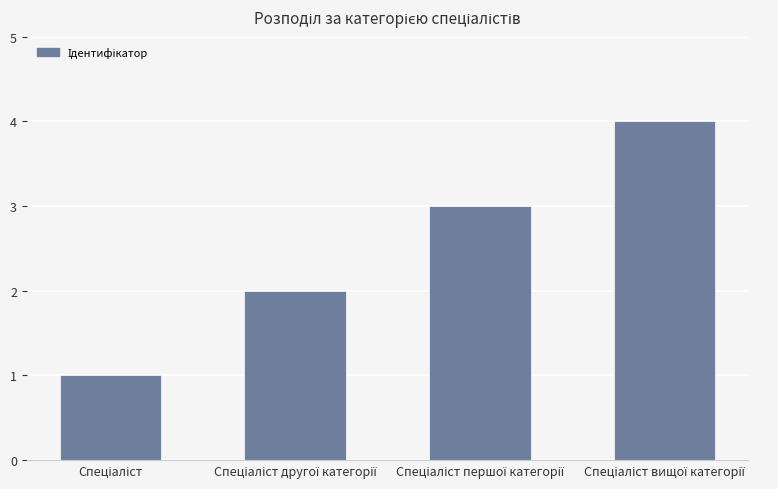

Count the number of data series in this chart.

1